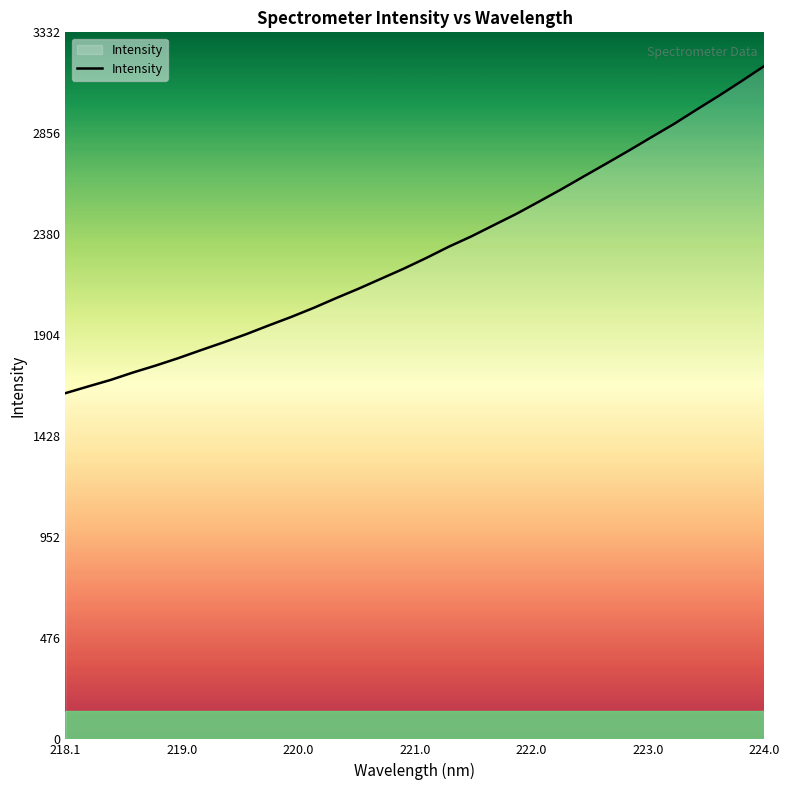

What is the maximum value shown in the chart?

3174.2